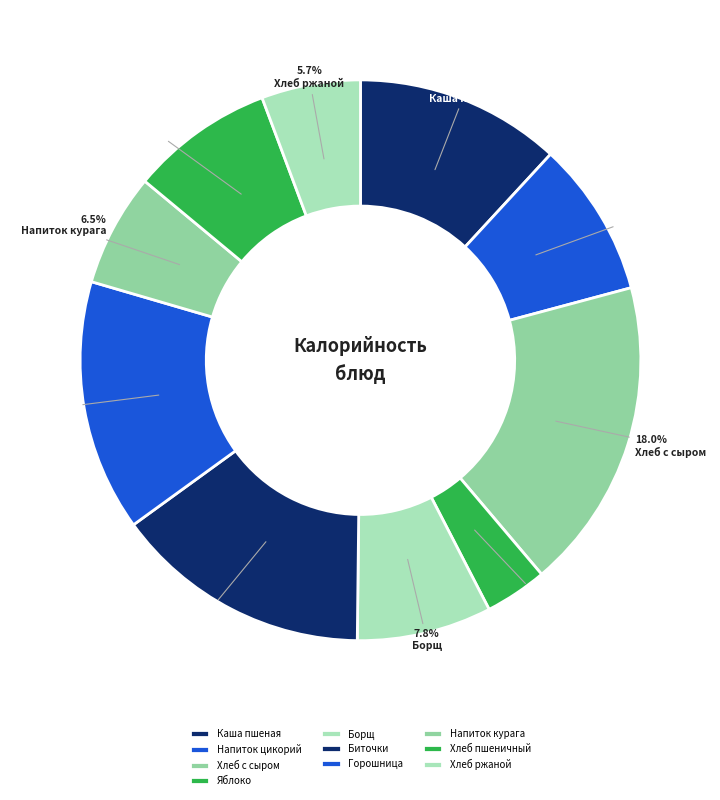

The Хлеб ржаной slice represents 1% of the pie. True or false?

False